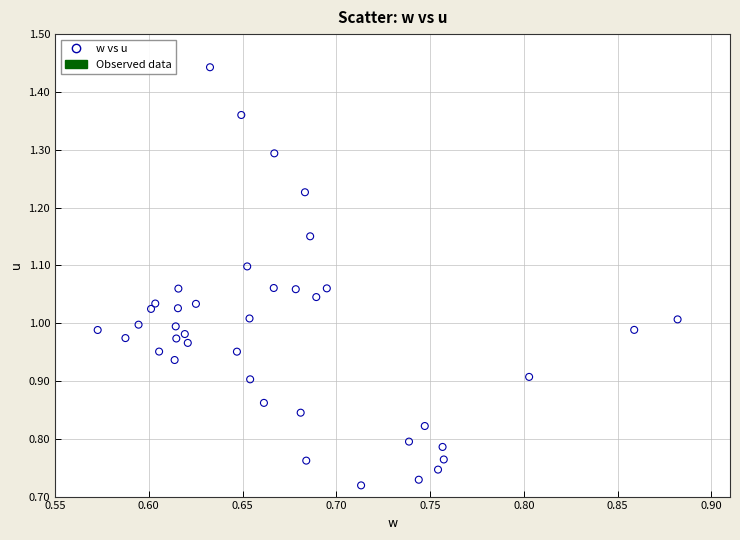

What is the range of X values (max minus min)?

0.3